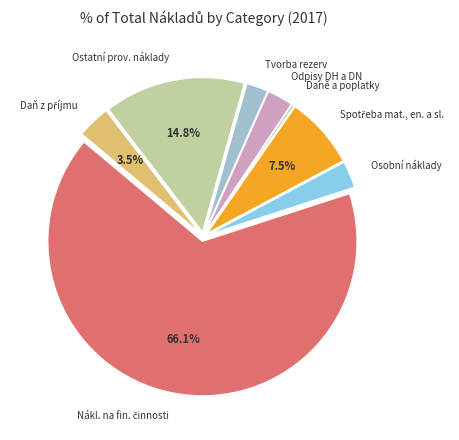

How many segments does this pie chart have?

8